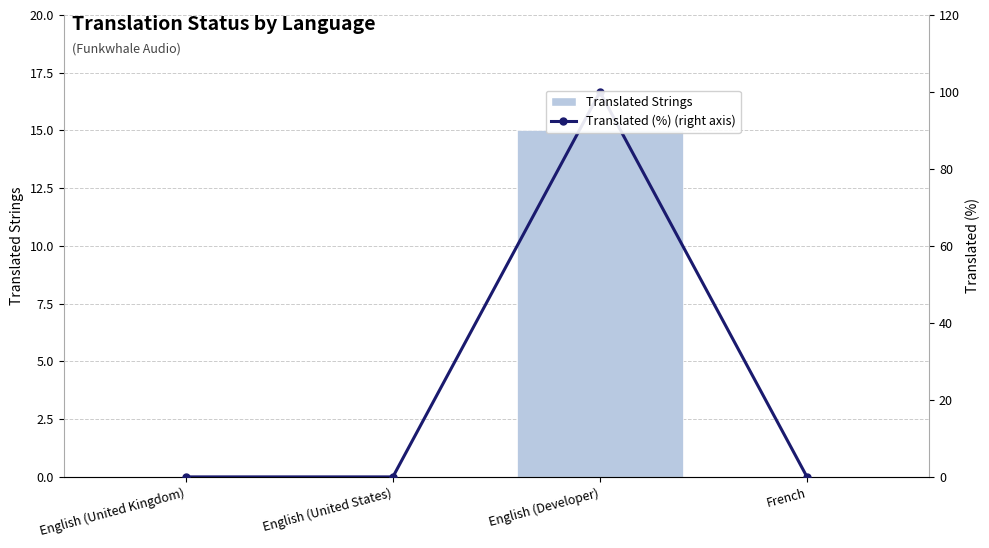

Is it true that Translated Strings equals 26 at English (Developer)?

False